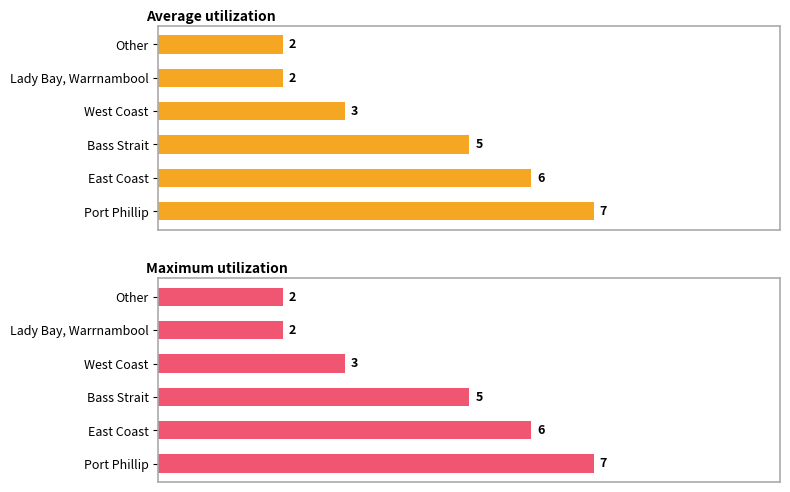

Reading right to left, what are all the values shown in this chart?

Average utilization: 2	2	3	5	6	7
Maximum utilization: 2	2	3	5	6	7